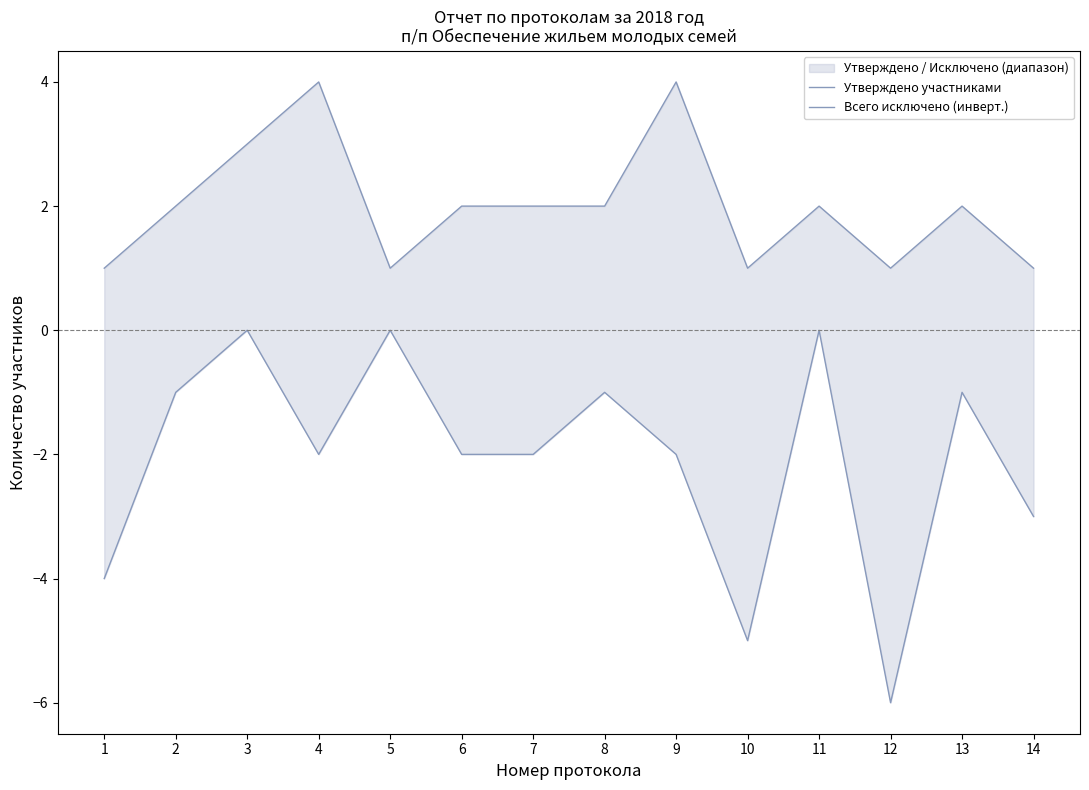

Which series changed the most between 6 and 12?

Всего исключено (инверт.)